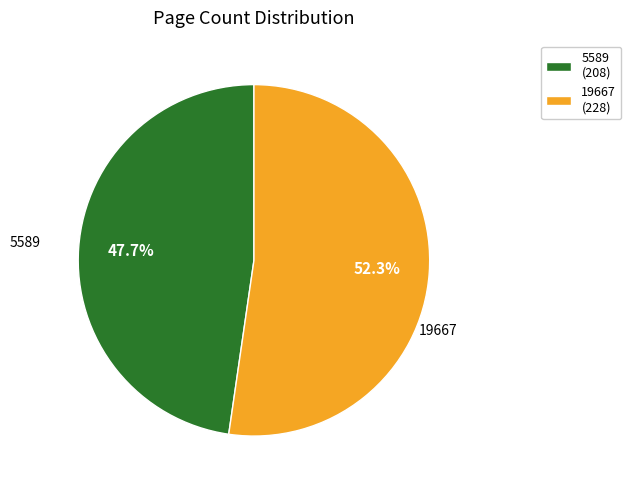

Combined, do 19667 and 5589 account for over 50%?

Yes